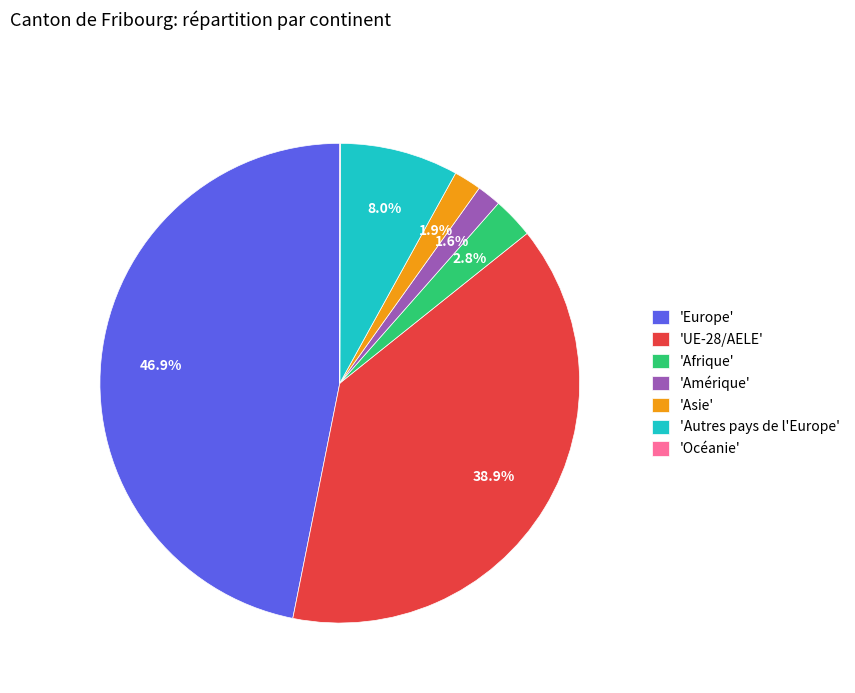

Which has a higher value, 'Amérique' or 'Europe'?

'Europe'